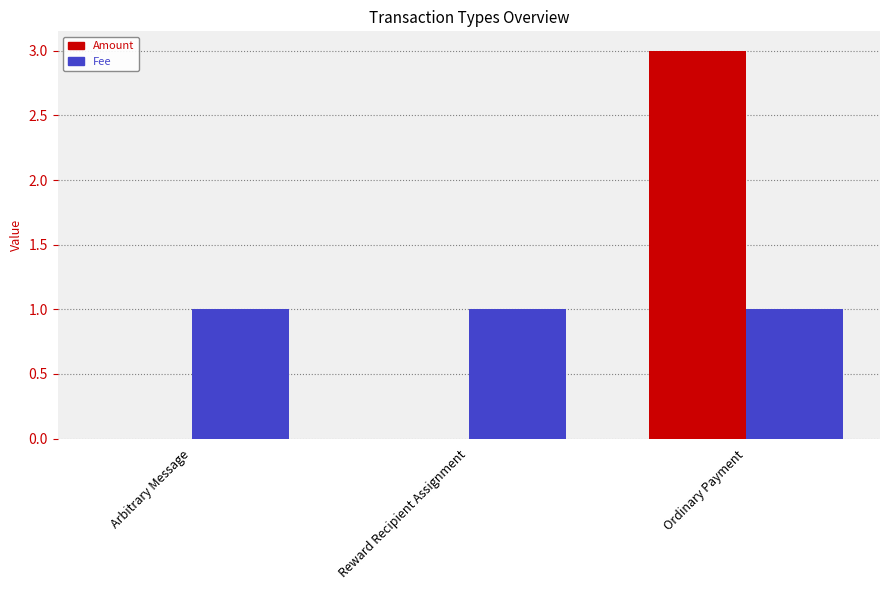

The Amount series shows 0 at Reward Recipient Assignment. True or false?

True